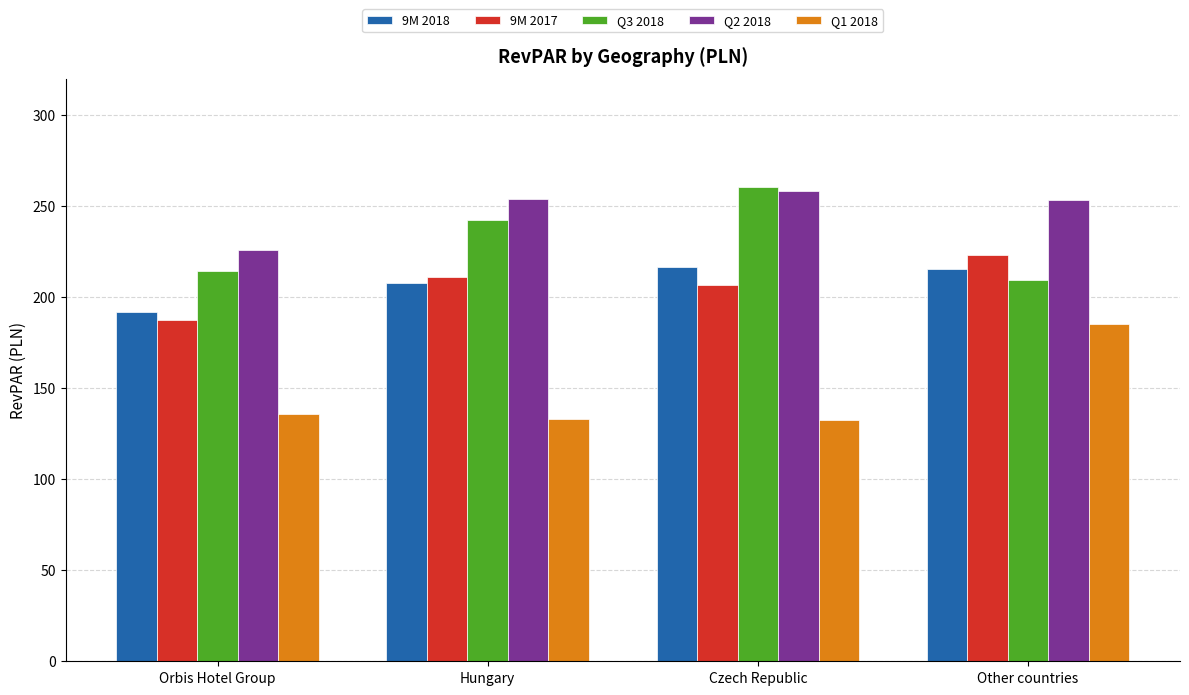

At Hungary, list the series in order from largest to smallest.

Q2 2018, Q3 2018, 9M 2017, 9M 2018, Q1 2018